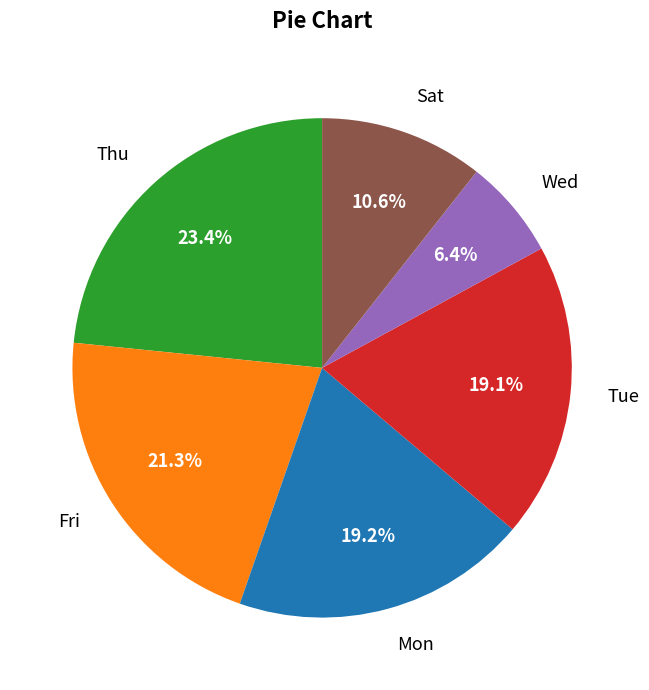

Is Tue the majority of the pie?

No